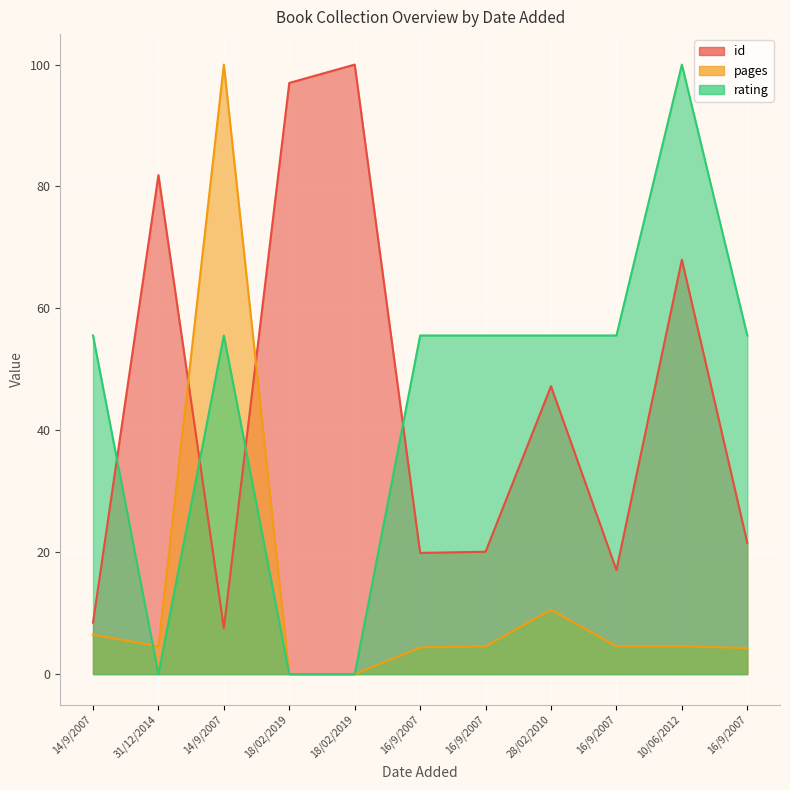

Which series has the largest total across all categories?

rating